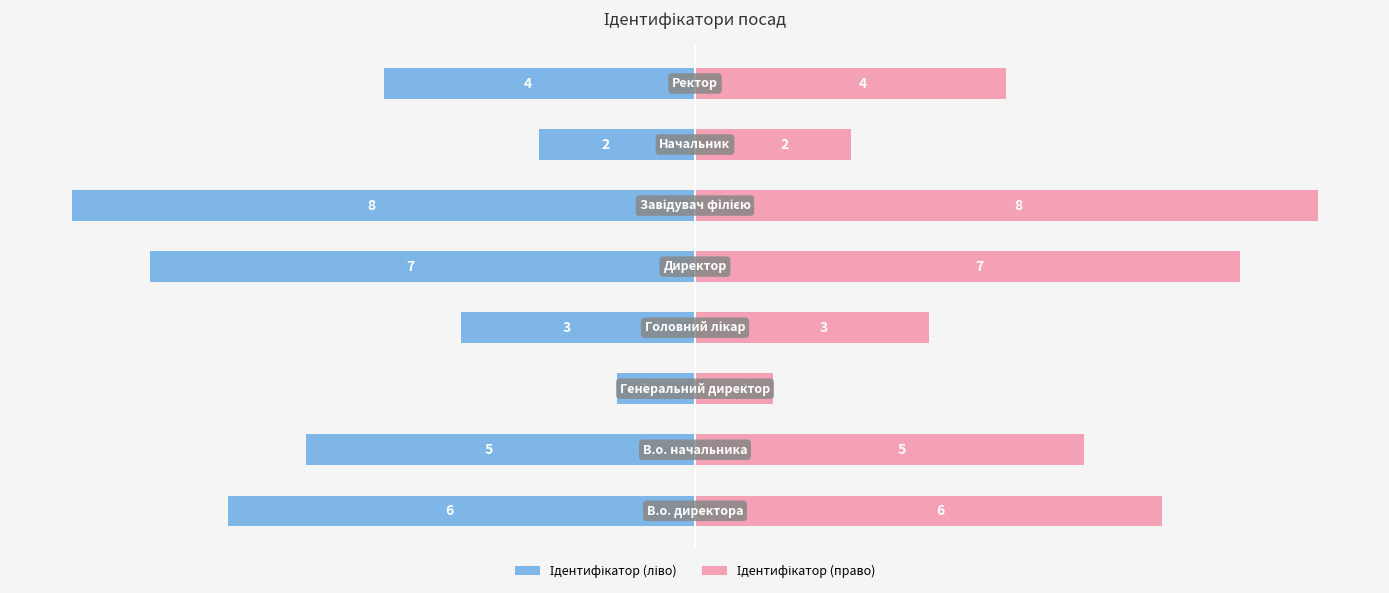

Is the value of Ідентифікатор (ліво) at 6 greater than the value of Ідентифікатор (право) at 2?

No